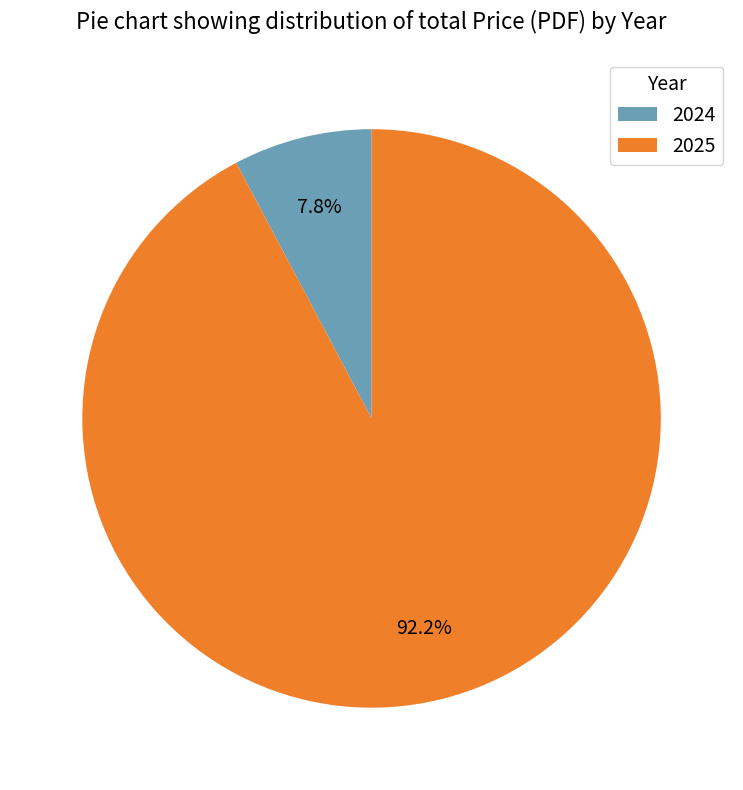

Which slice is the smallest?

2024